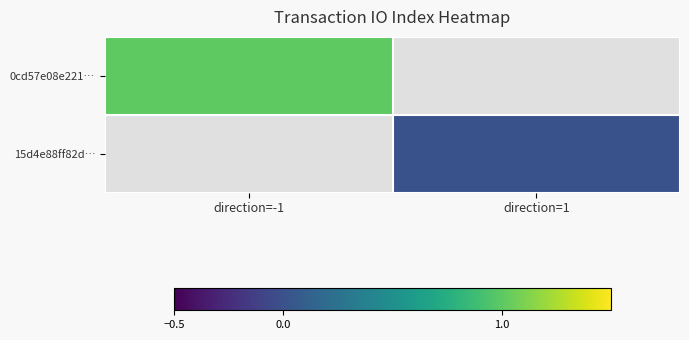

Where is 0cd57e08e221… nearest to the value 1?

direction=-1